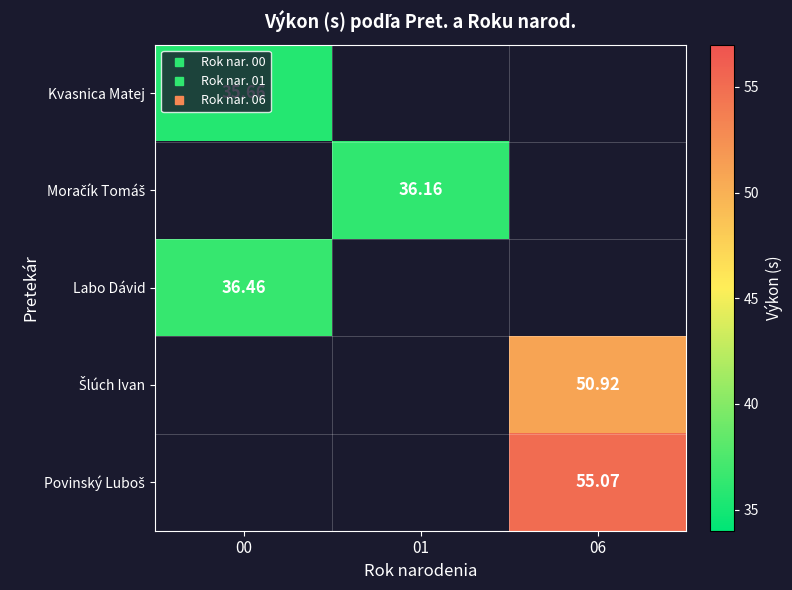

At how many categories does at least one series exceed 46?

1